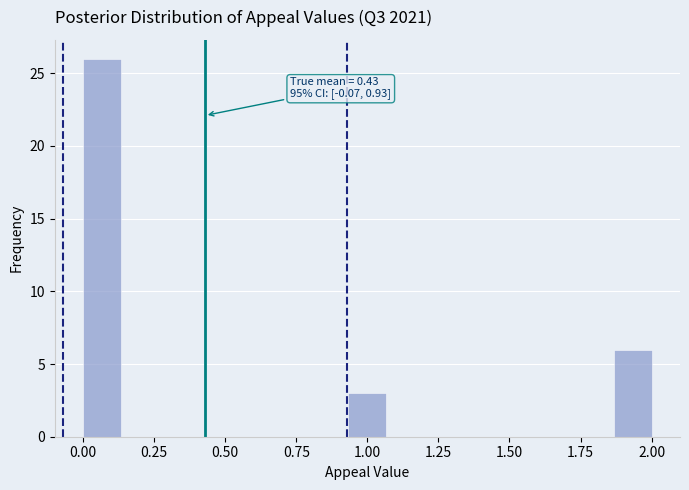

Around what value on the x-axis is the tallest bar? Give the approximate position of its centre, as read against the axis.

0.05